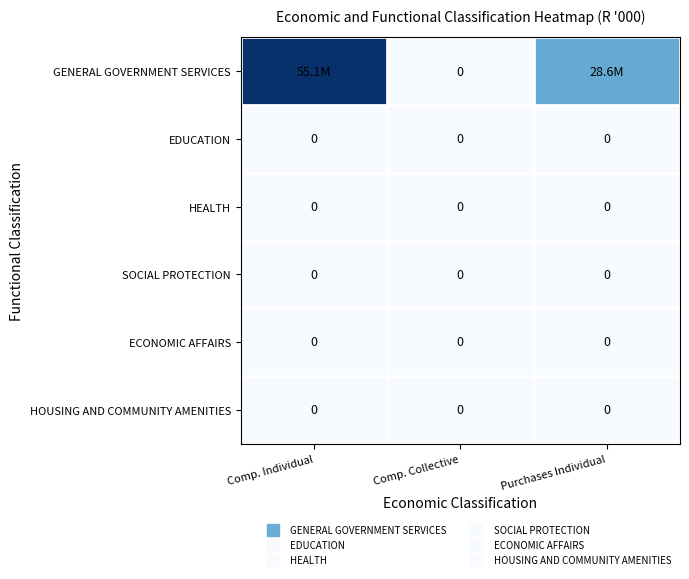

At how many categories does at least one series exceed 0?

2